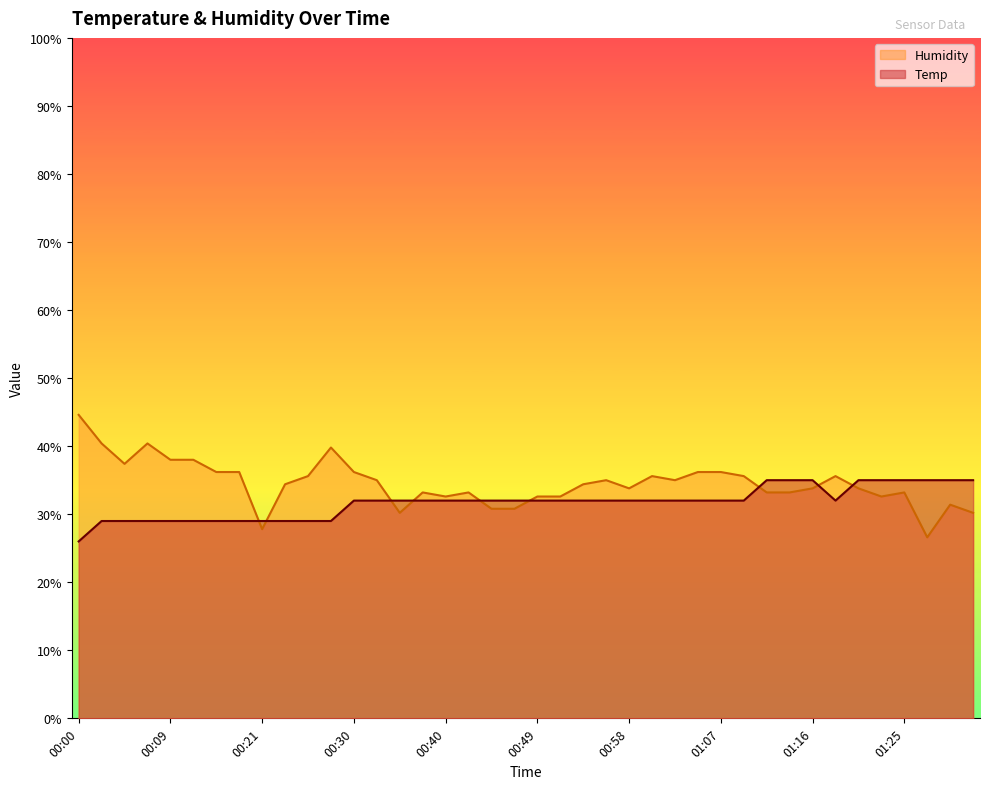

How many intersections are there between Temp and Humidity?

9